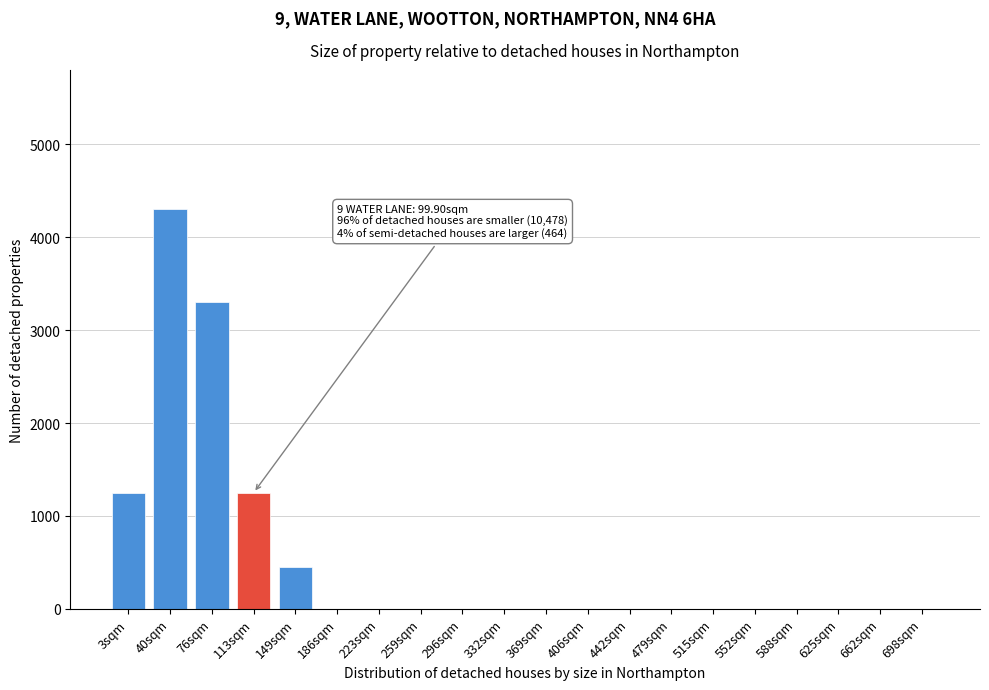

Reading right to left, what are all the values shown in this chart?

698sqm=0	662sqm=0	625sqm=0	588sqm=0	552sqm=0	515sqm=0	479sqm=0	442sqm=0	406sqm=0	369sqm=0	332sqm=0	296sqm=0	259sqm=0	223sqm=0	186sqm=0	149sqm=450	113sqm=1250	76sqm=3300	40sqm=4300	3sqm=1250